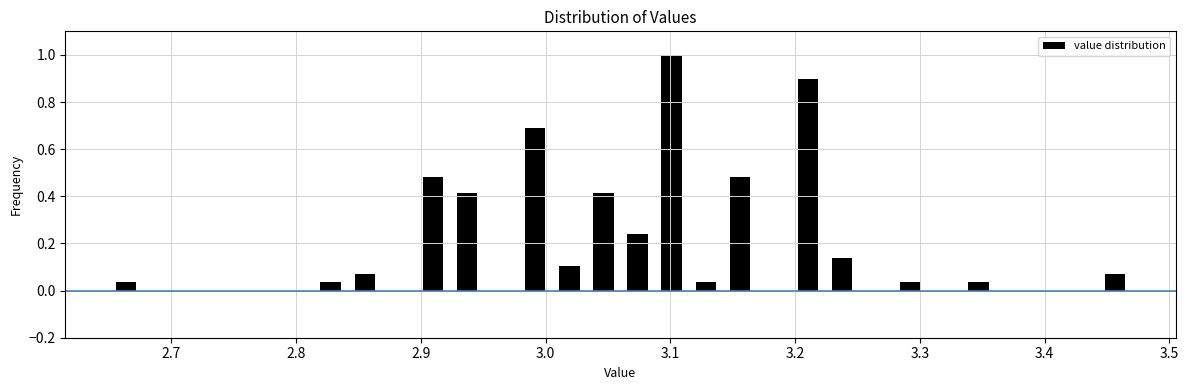

Read against the x-axis, roughly where is the centre of the tallest bar?

3.10